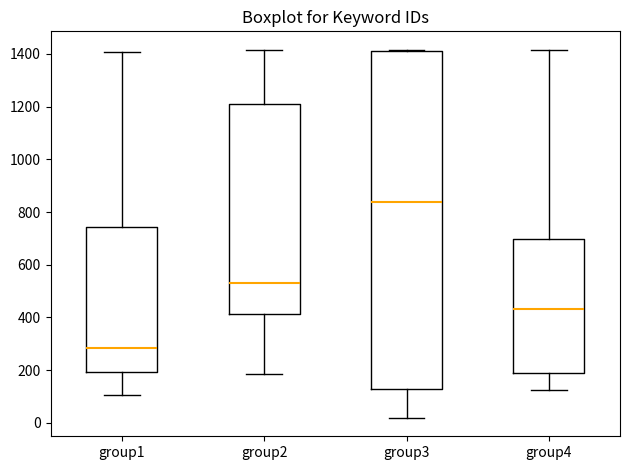

Where does the lower whisker of the box for group2 end on the y-axis? The values are not printed on the chart, so give them approximately, as read against the axis.

180